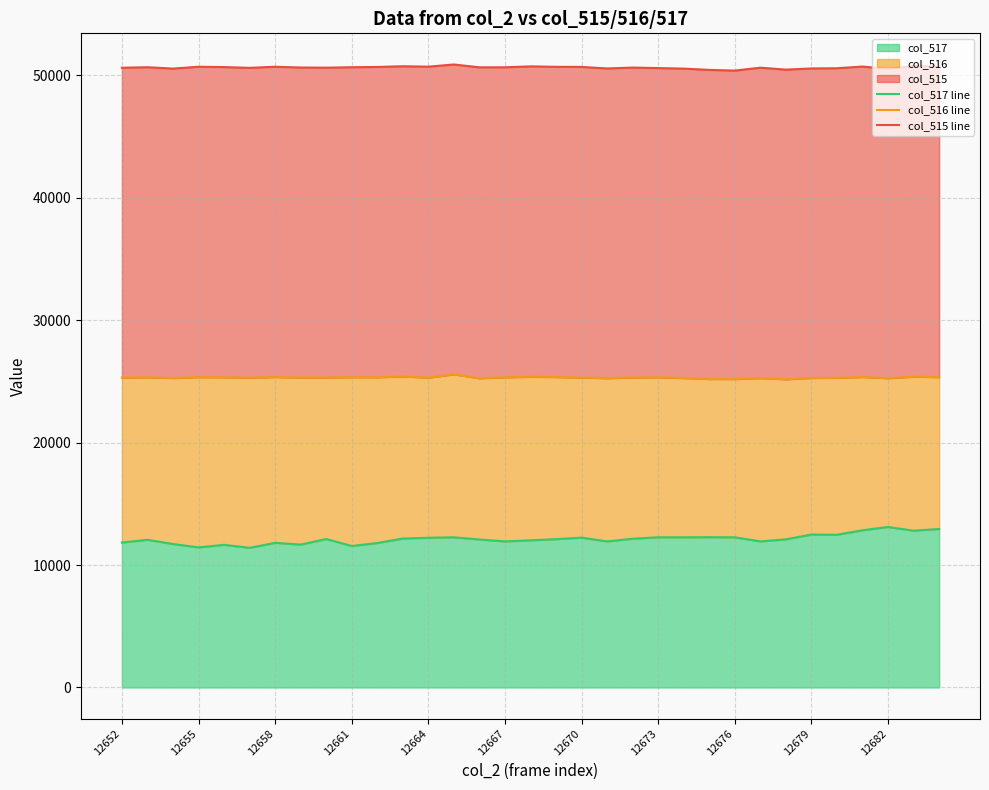

True or false: col_516 line and col_515 line intersect in this chart.

False